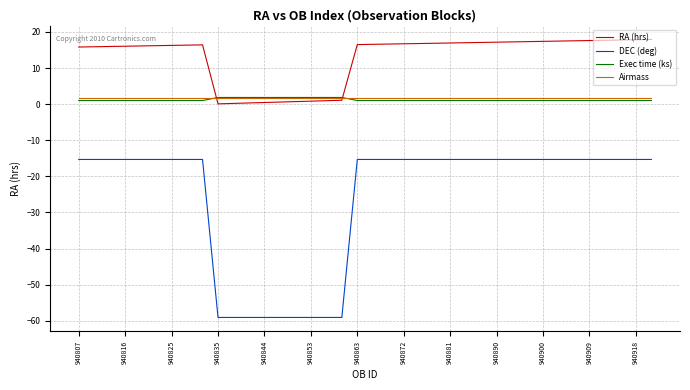

True or false: Exec time (ks) and DEC (deg) cross at least once.

False